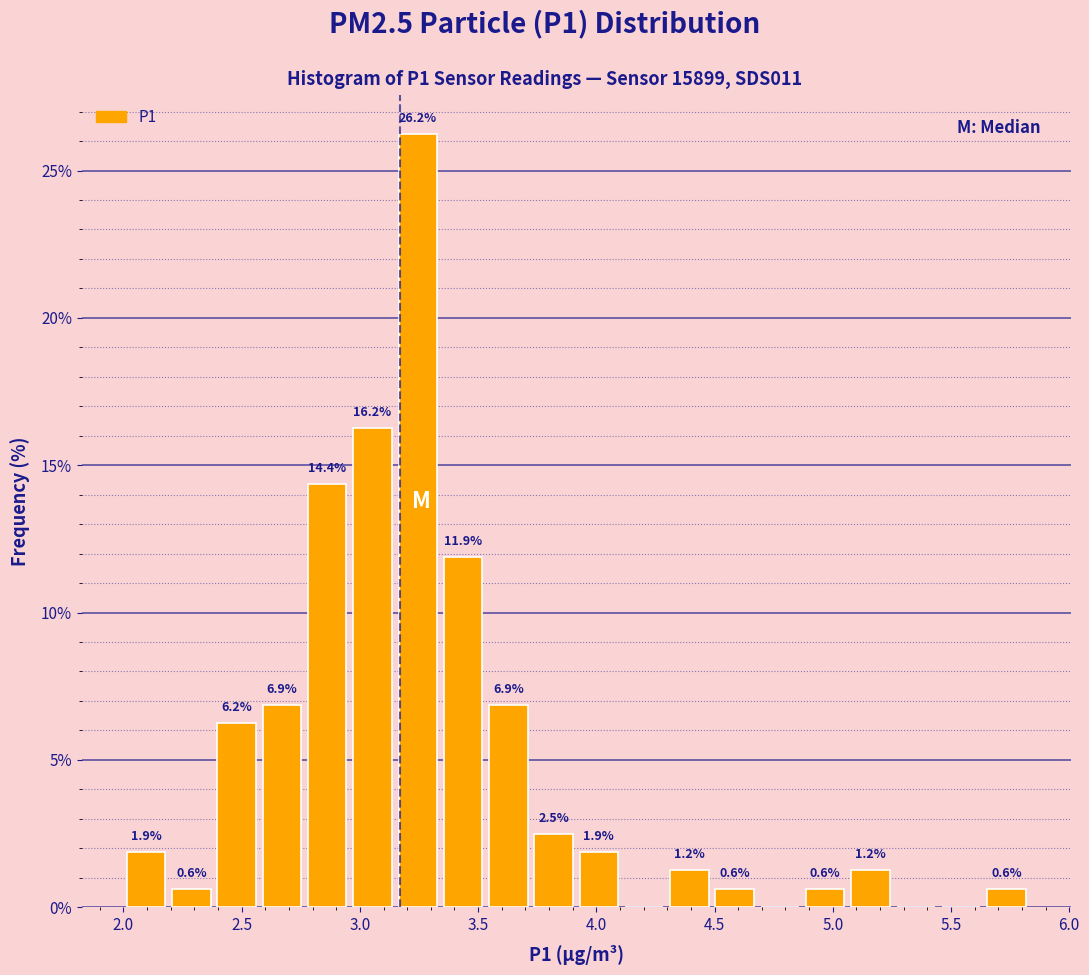

Read against the x-axis, roughly where is the centre of the tallest bar?

3.25